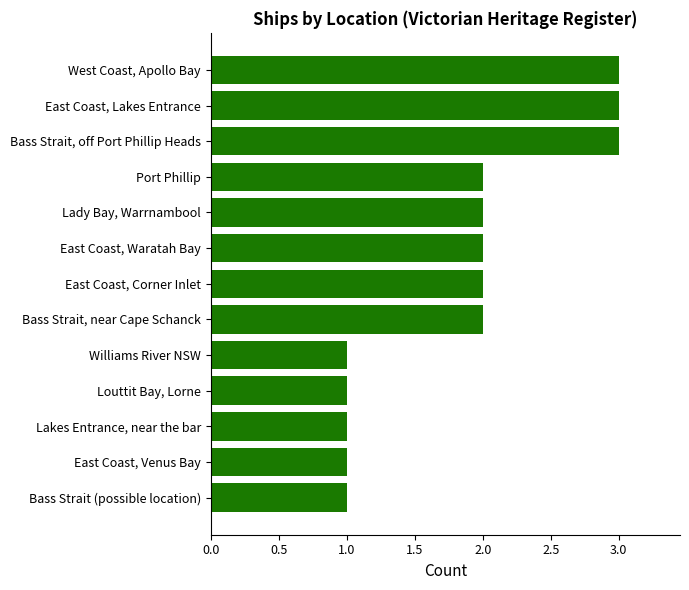

What is the difference between the maximum and second lowest values?

2